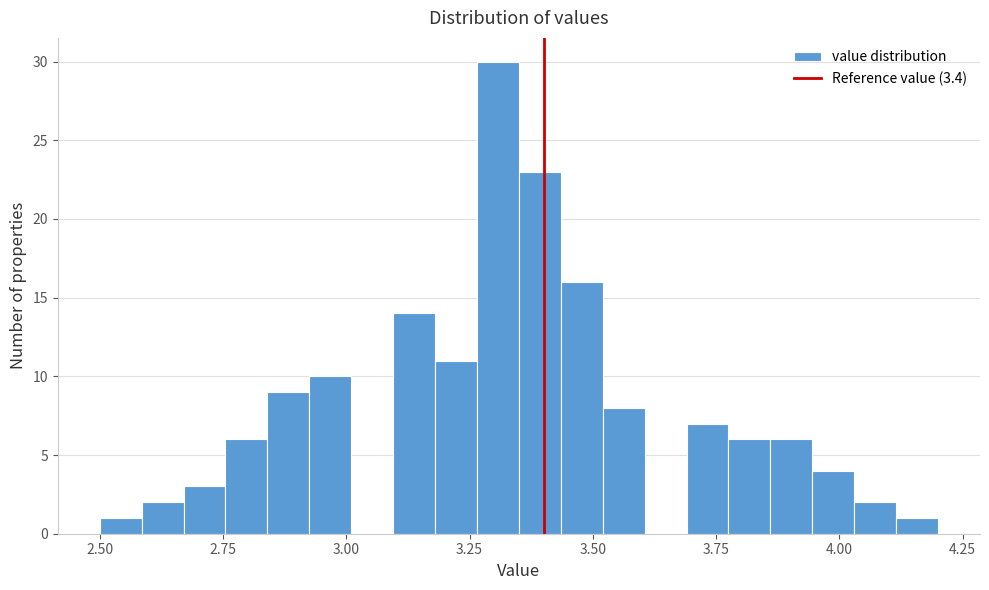

Read against the x-axis, roughly where is the centre of the tallest bar?

3.30